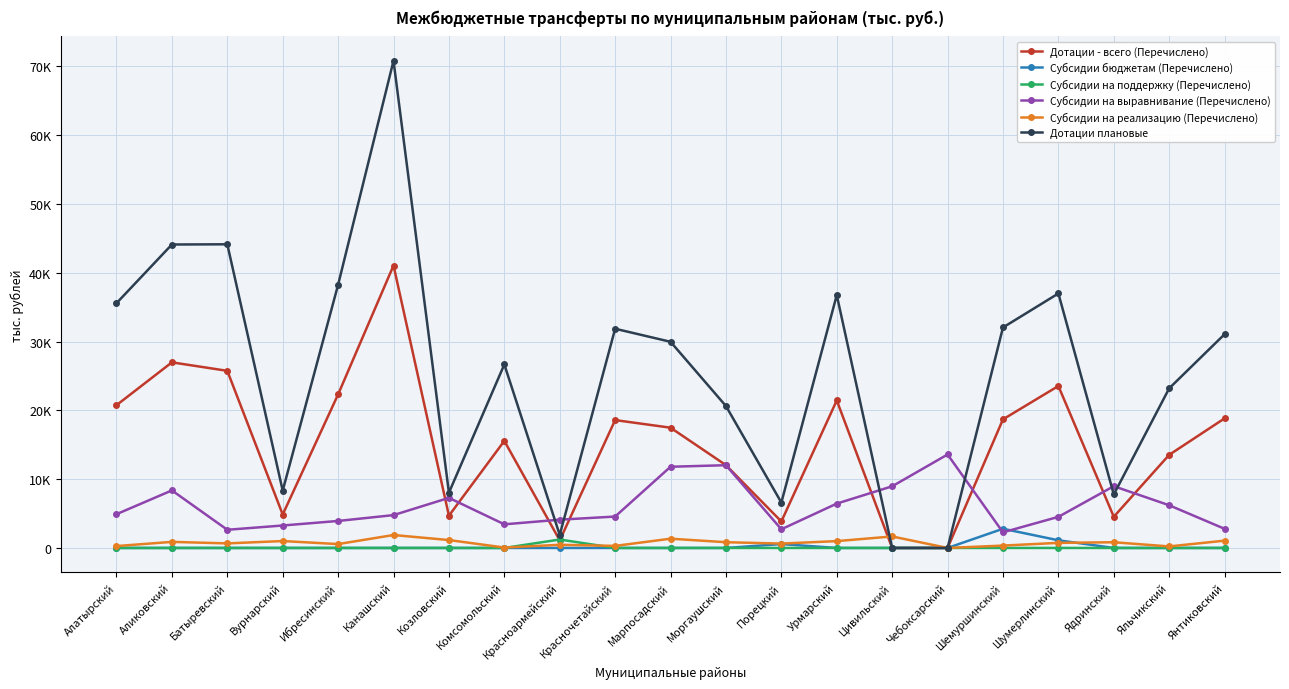

Where is Субсидии на реализацию (Перечислено) nearest to the value 940?

Урмарский